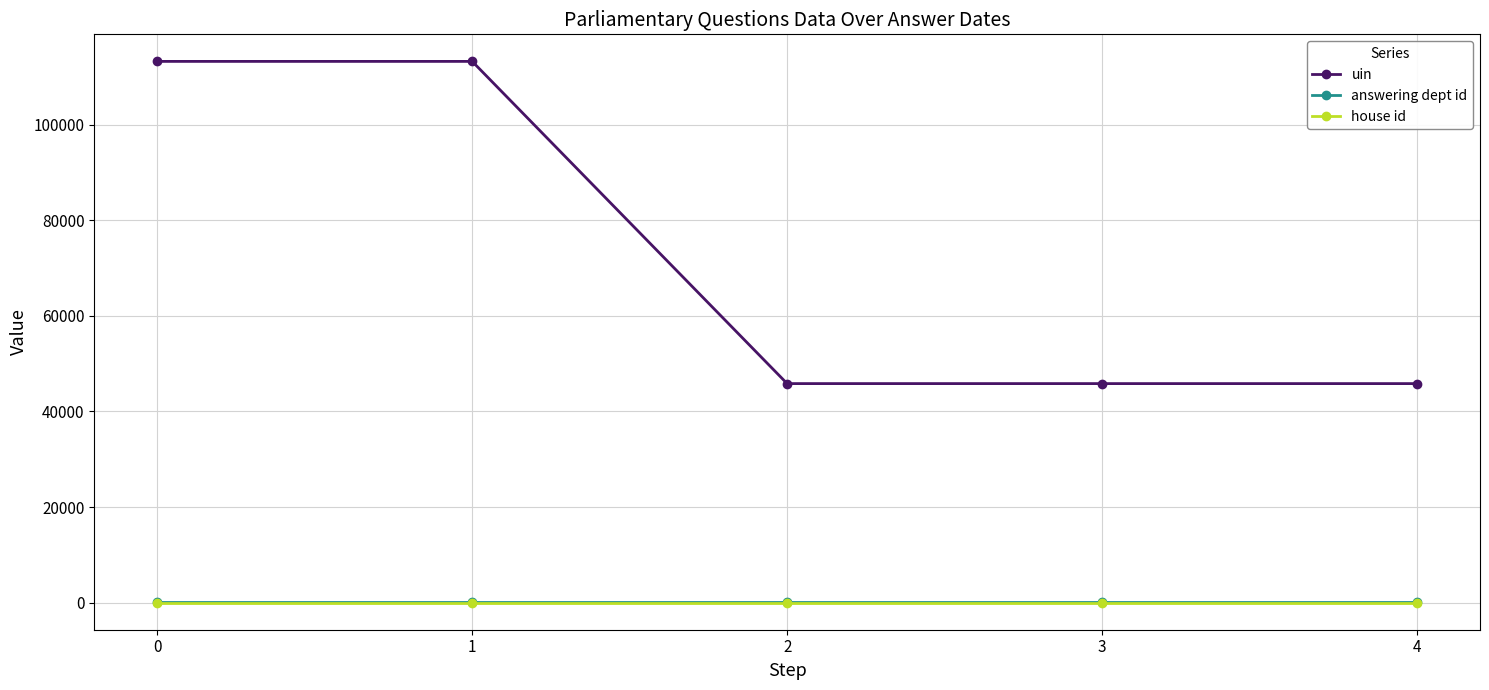

True or false: house id and uin intersect in this chart.

False